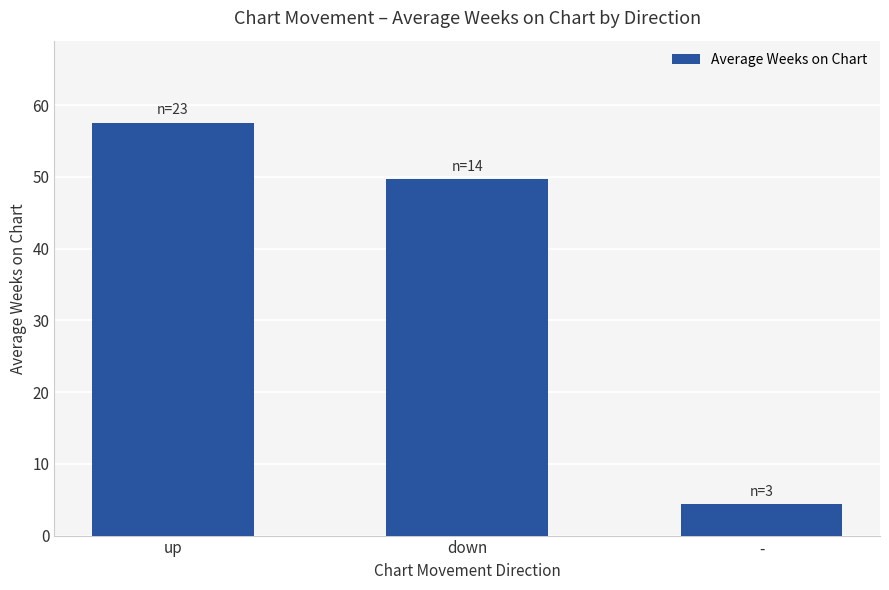

What is the change in value from up to down?

-7.8